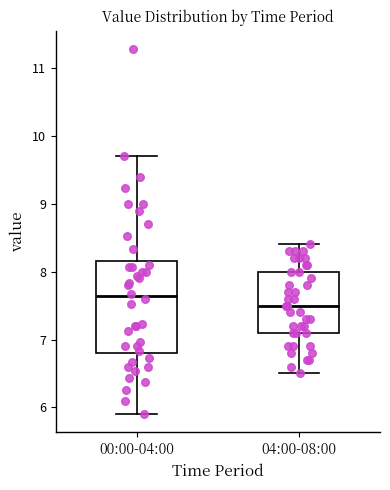

Which box is the tallest, from its lower edge to its upper edge?

00:00-04:00